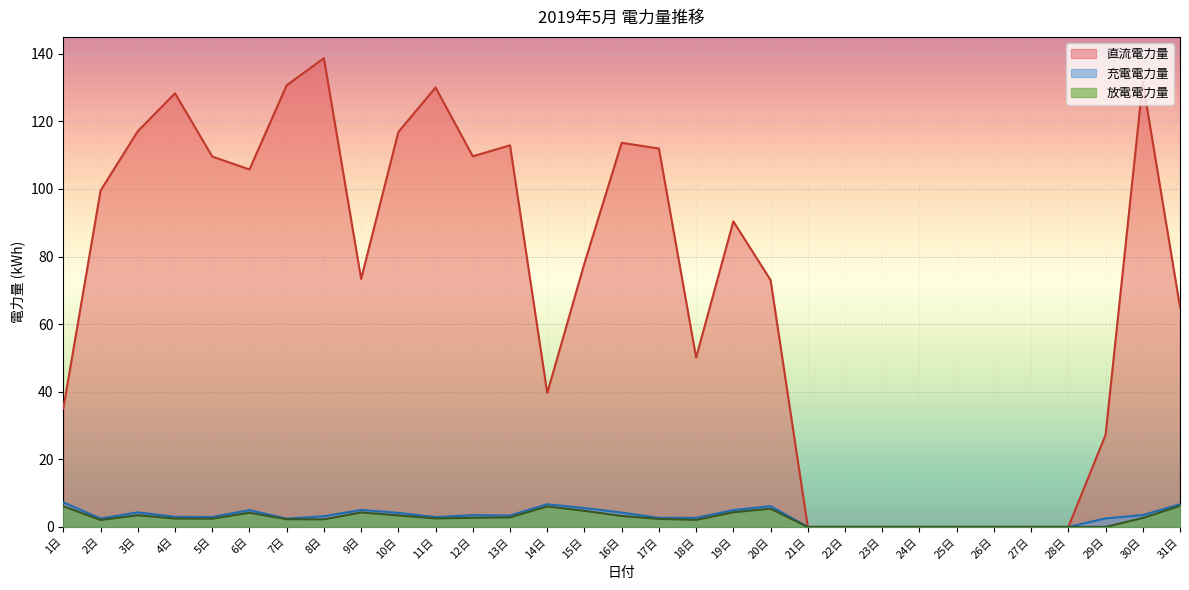

Count the number of categories in the chart.

31